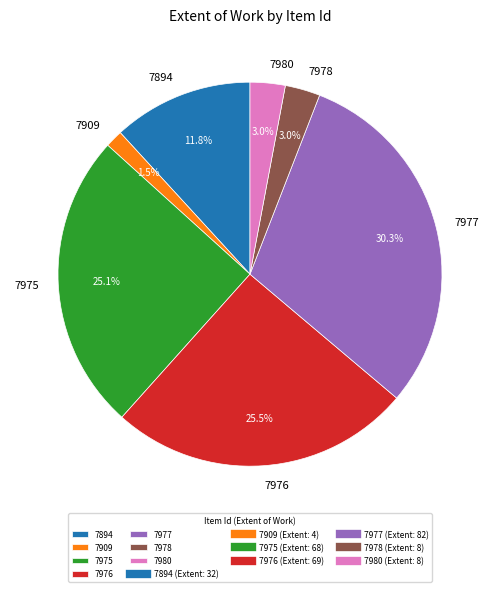

Combined, do 7894 and 7977 account for over 50%?

No